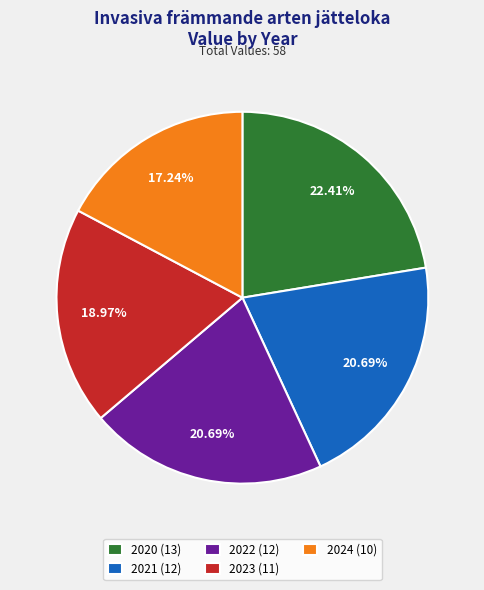

To the nearest percent, what is the difference between the 2020 and 2021 slice percentages?

2%